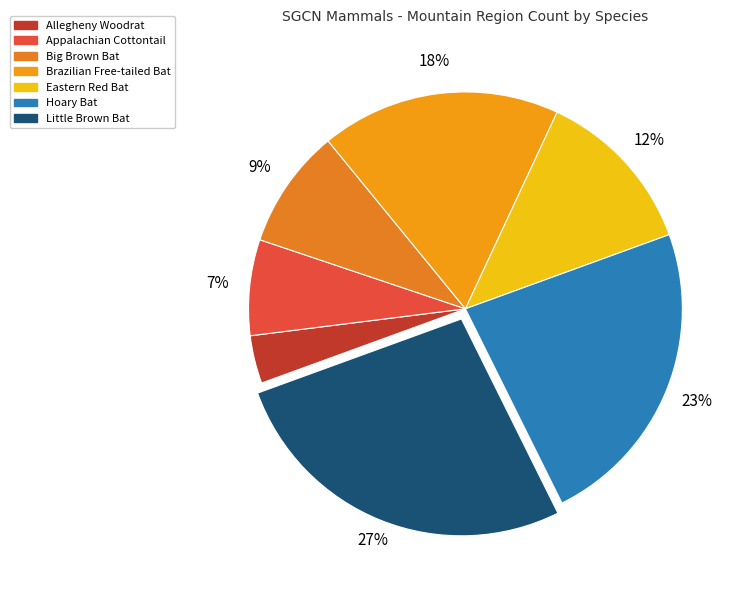

To the nearest percent, what is the average slice percentage?

14%